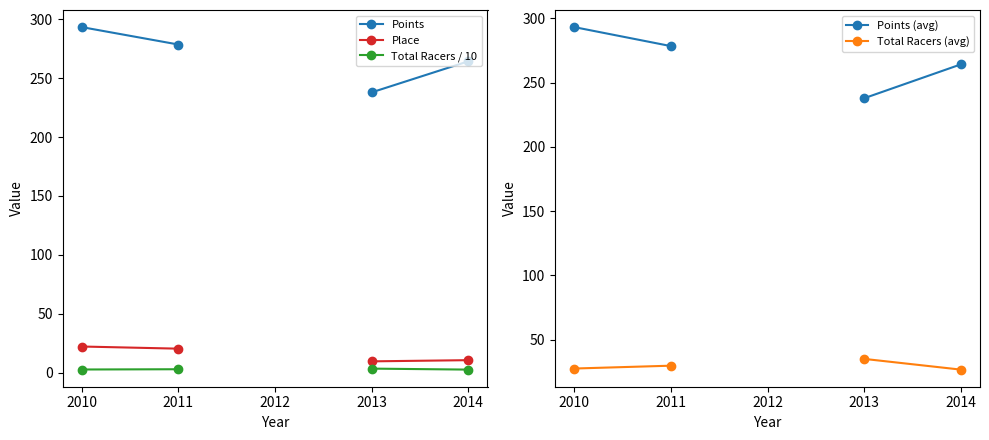

At how many categories does at least one series exceed 166?

4